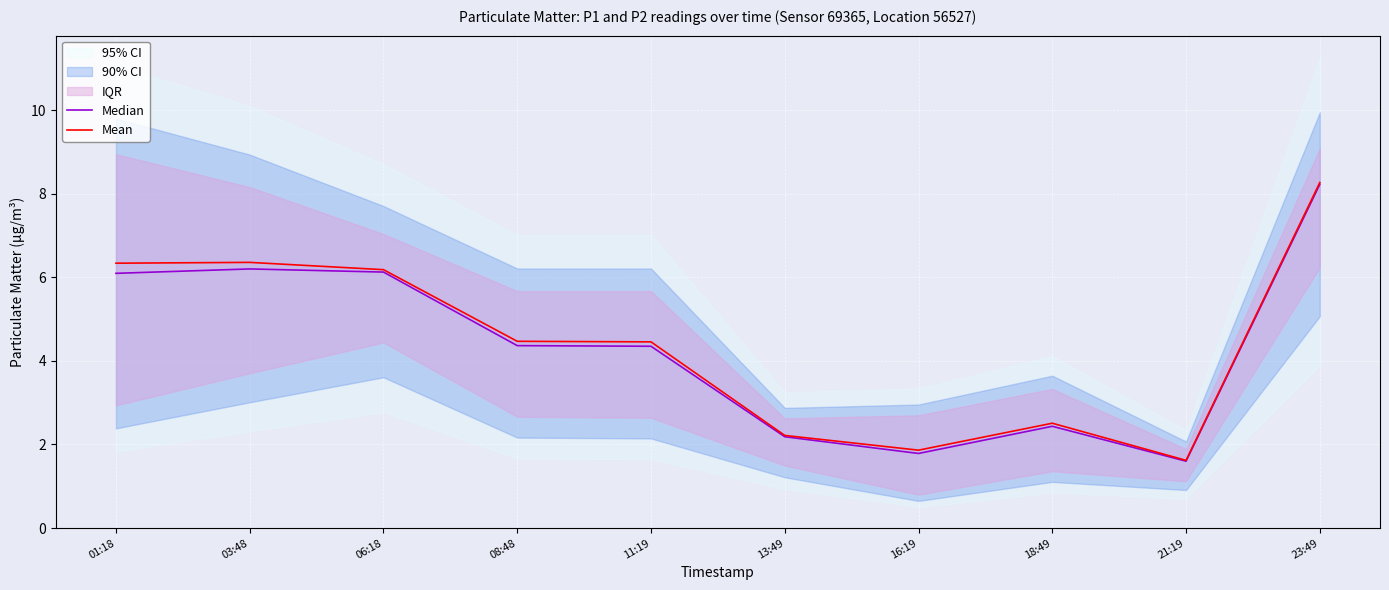

True or false: Mean and Median intersect in this chart.

False